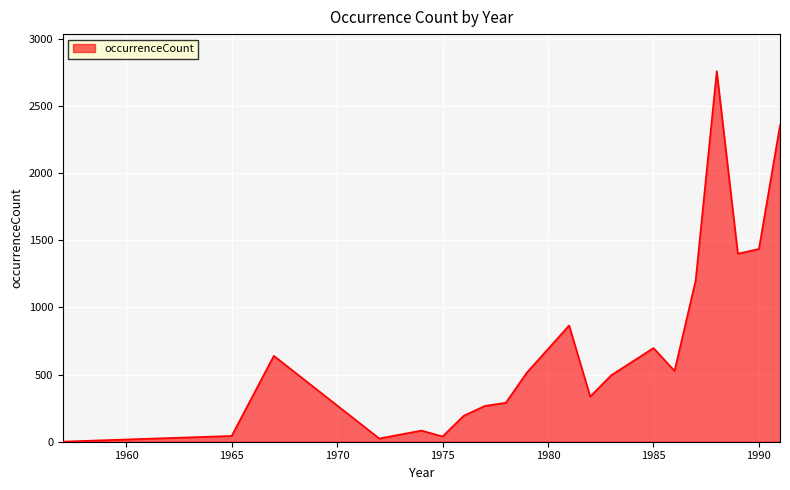

What is the difference between the maximum and minimum values?

2756